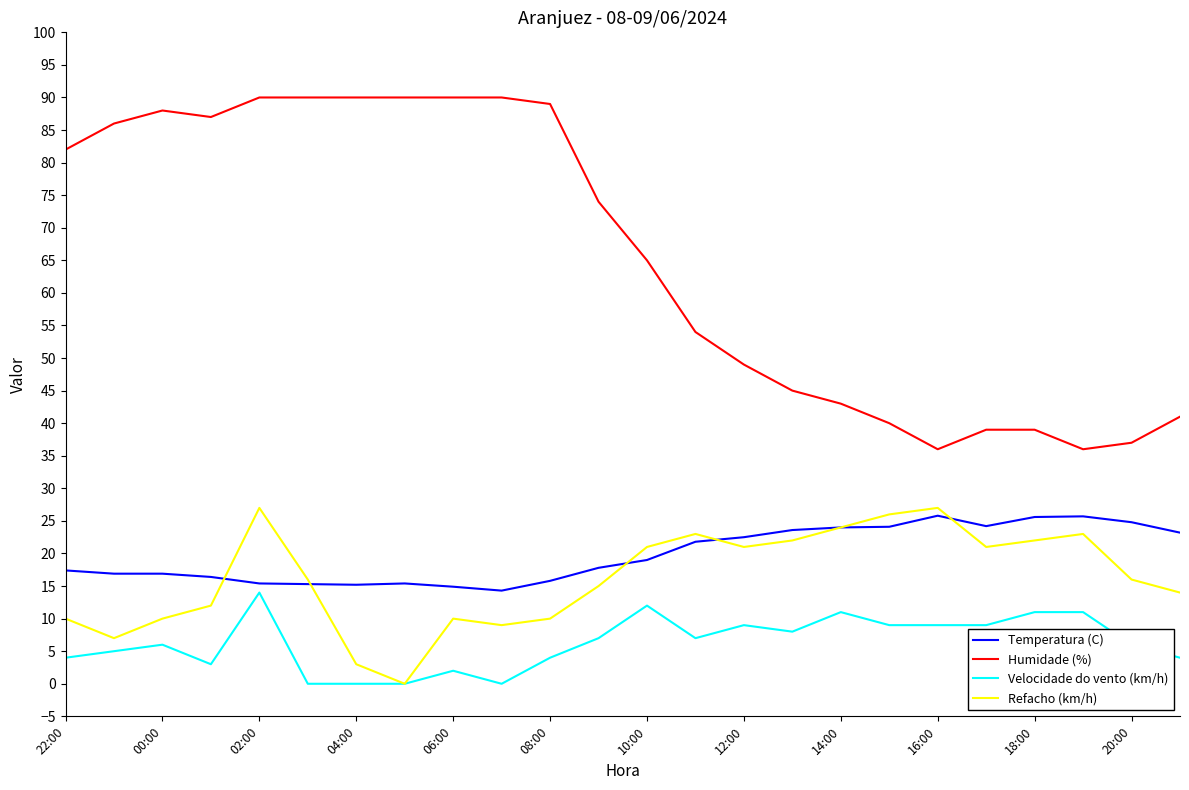

Rank the series by their maximum value, from lowest to highest.

Velocidade do vento (km/h), Temperatura (C), Refacho (km/h), Humidade (%)